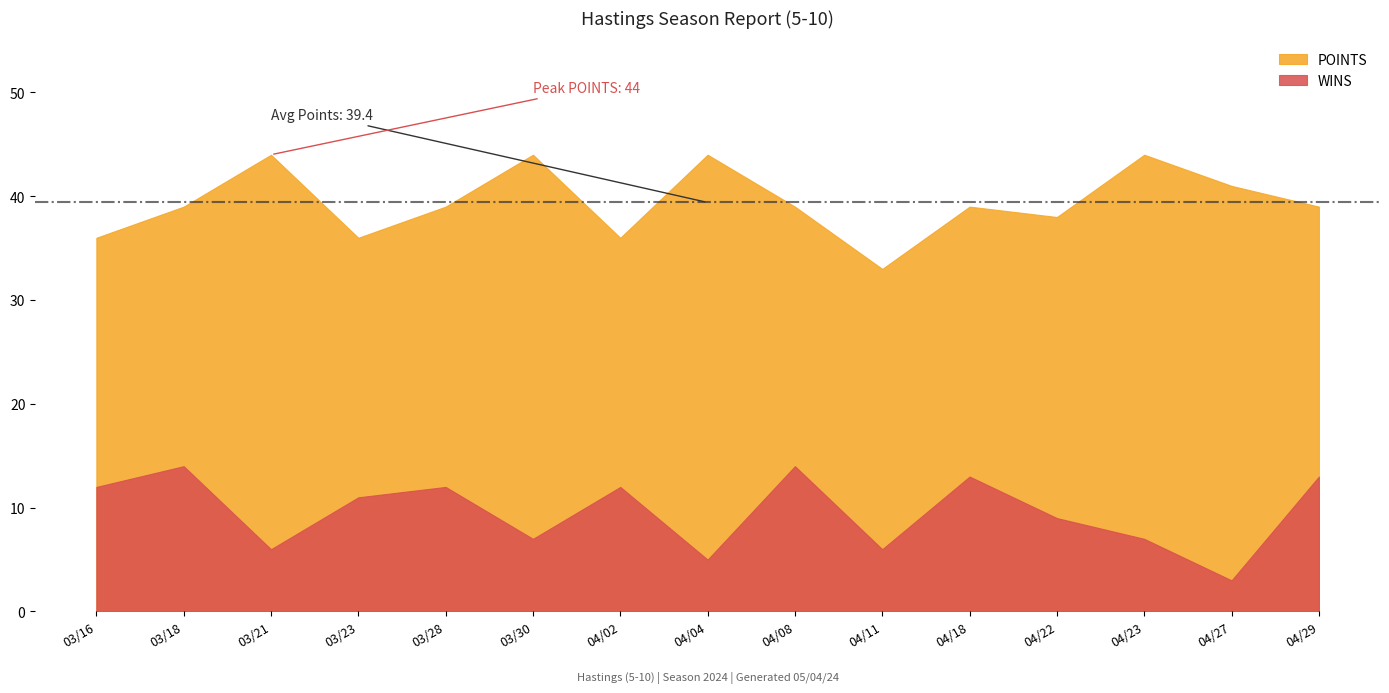

What is the maximum value for WINS?

14